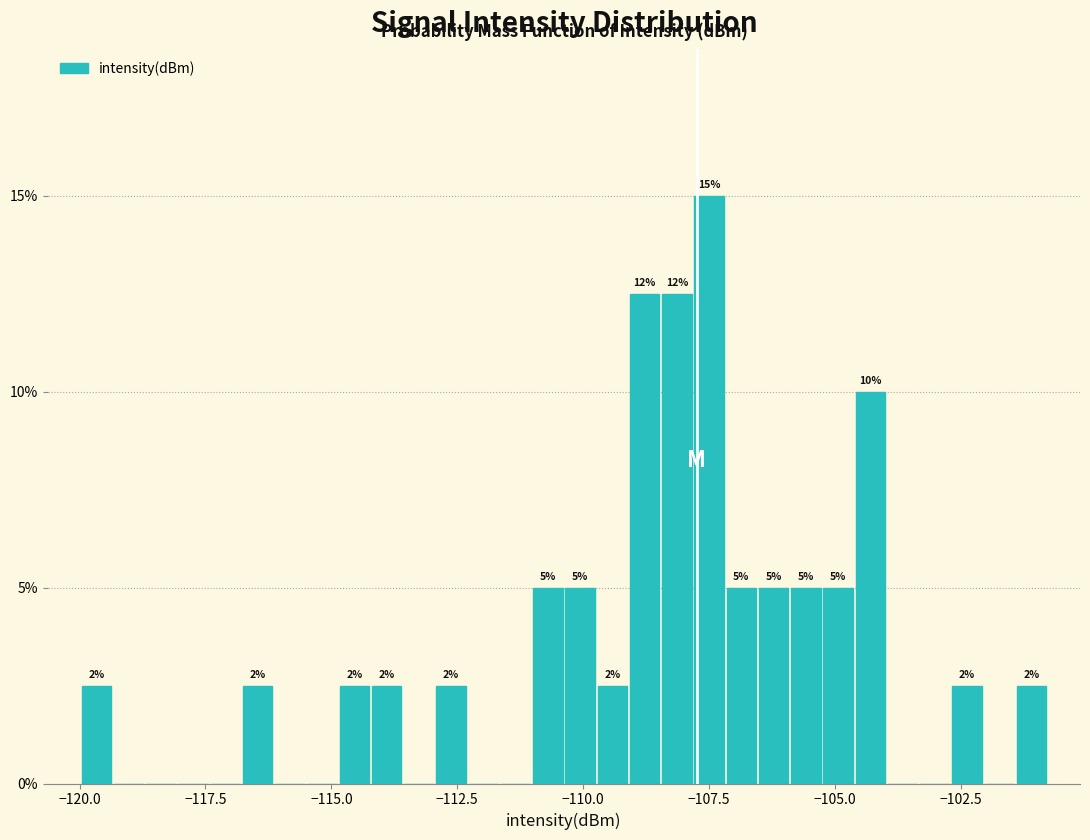

Read against the x-axis, roughly where is the centre of the tallest bar?

-107.5